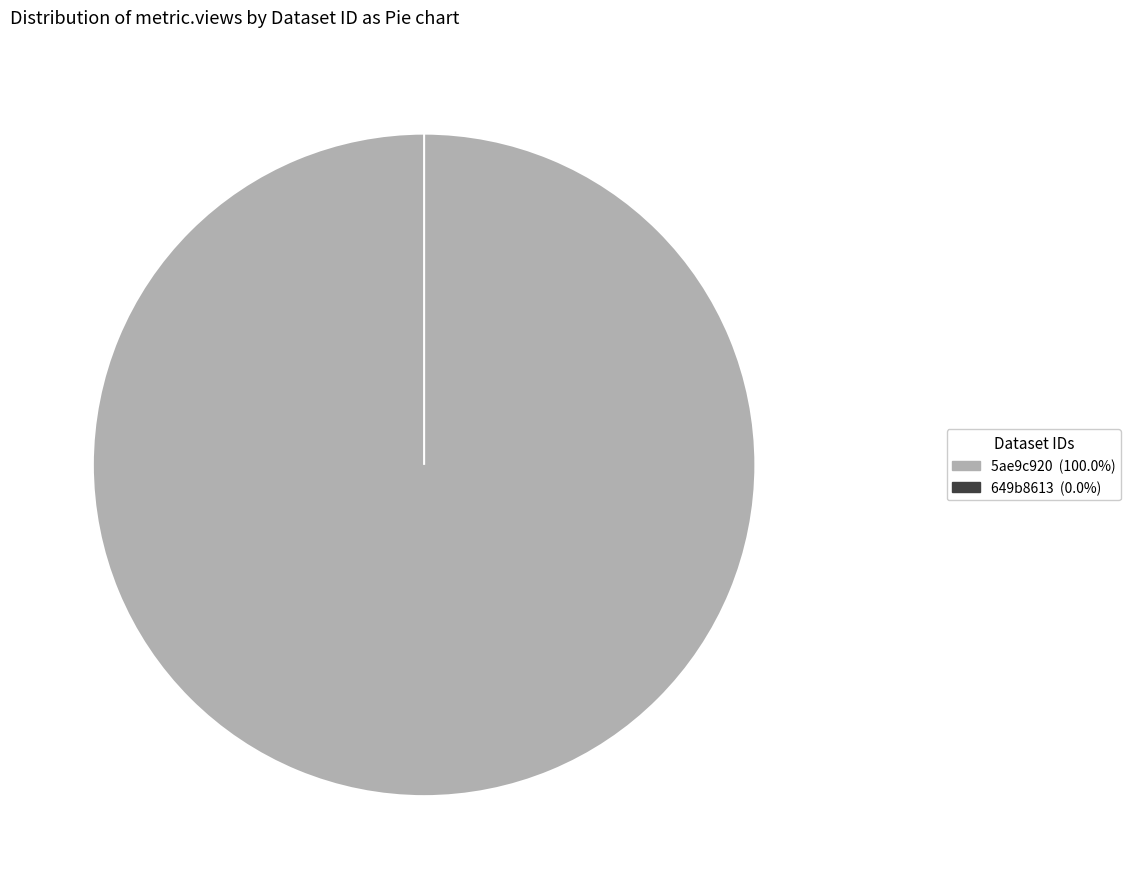

What is the change in value from 5ae9c920c8d8c9146b44cc8a to 649b8613078190f89ce77199?

-7